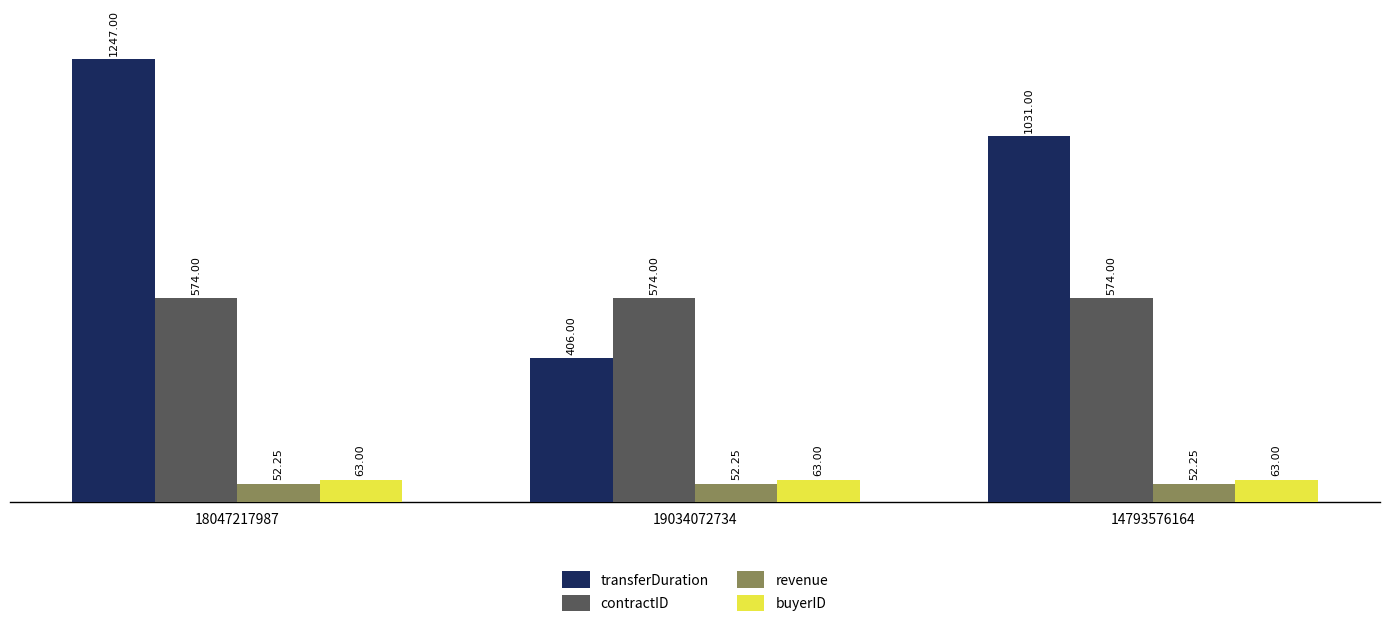

How many bars are there in total?

12